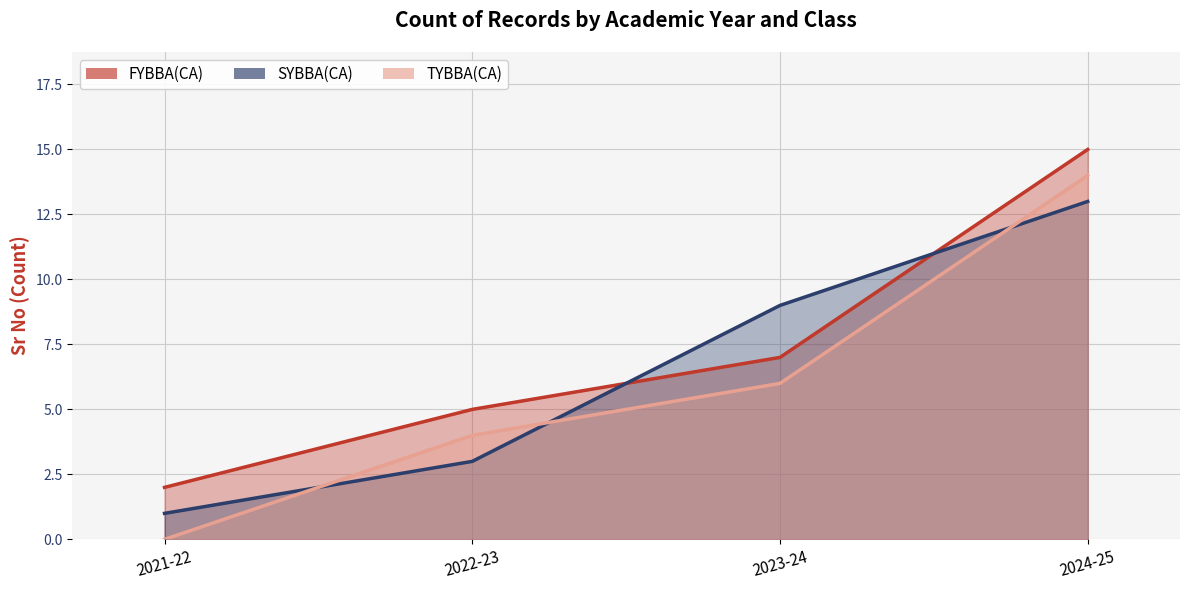

How many values in the TYBBA(CA) (line) series are below 6?

2